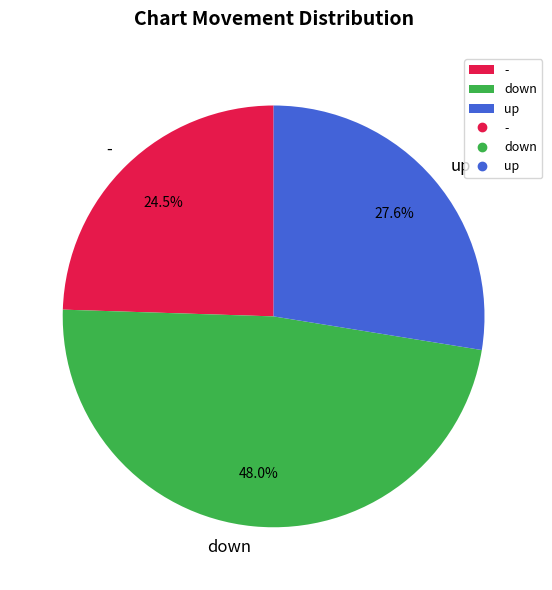

Which has a higher value, up or down?

down